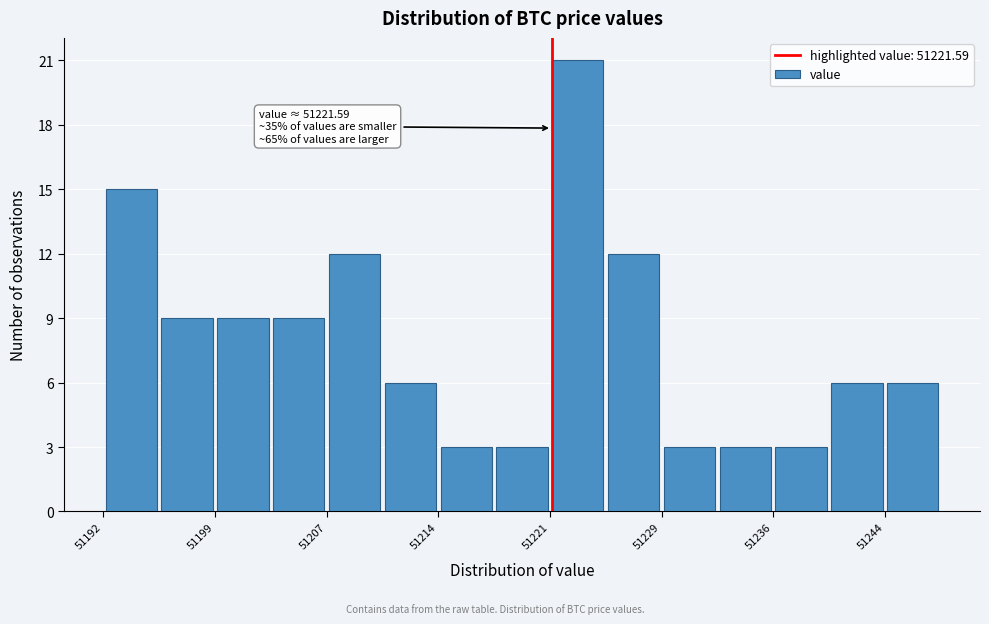

Read against the x-axis, roughly where is the centre of the tallest bar?

51223